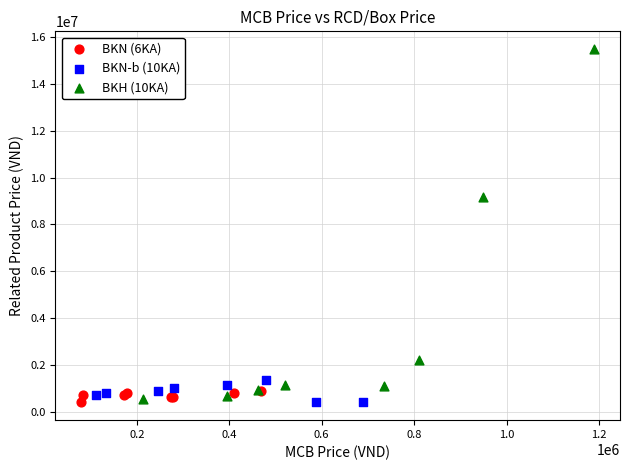

Which series reaches the maximum Y coordinate?

BKH (10KA)